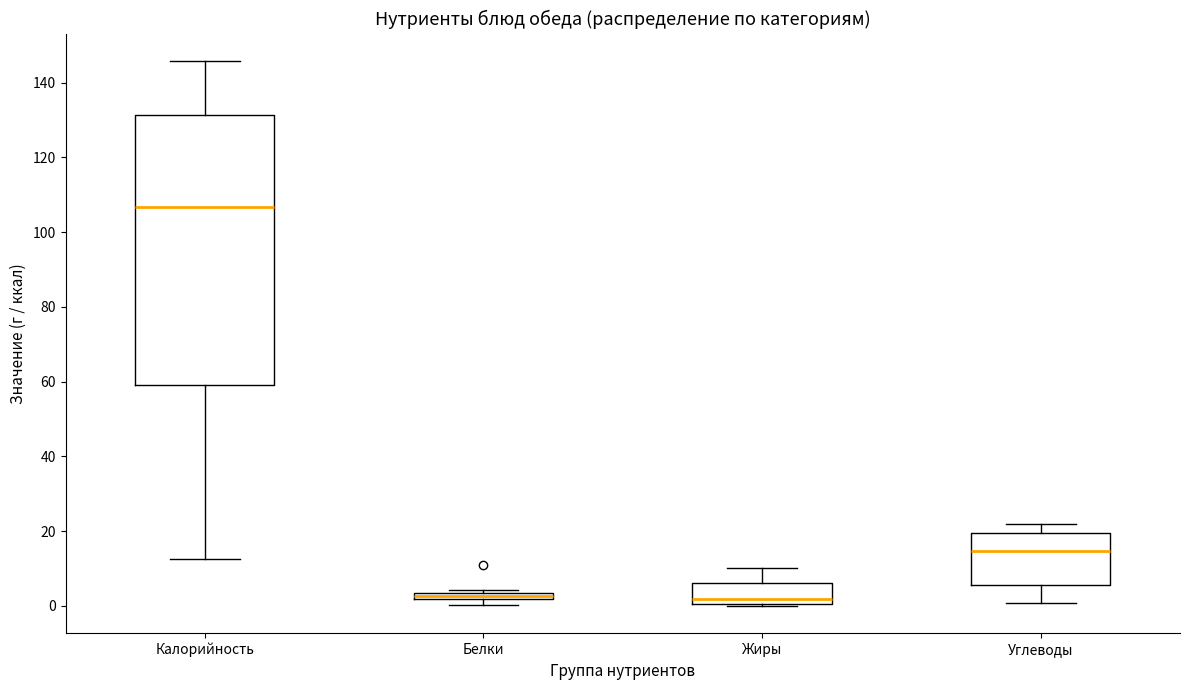

Comparing the boxes themselves (not the whiskers), which one is the tallest?

Калорийность